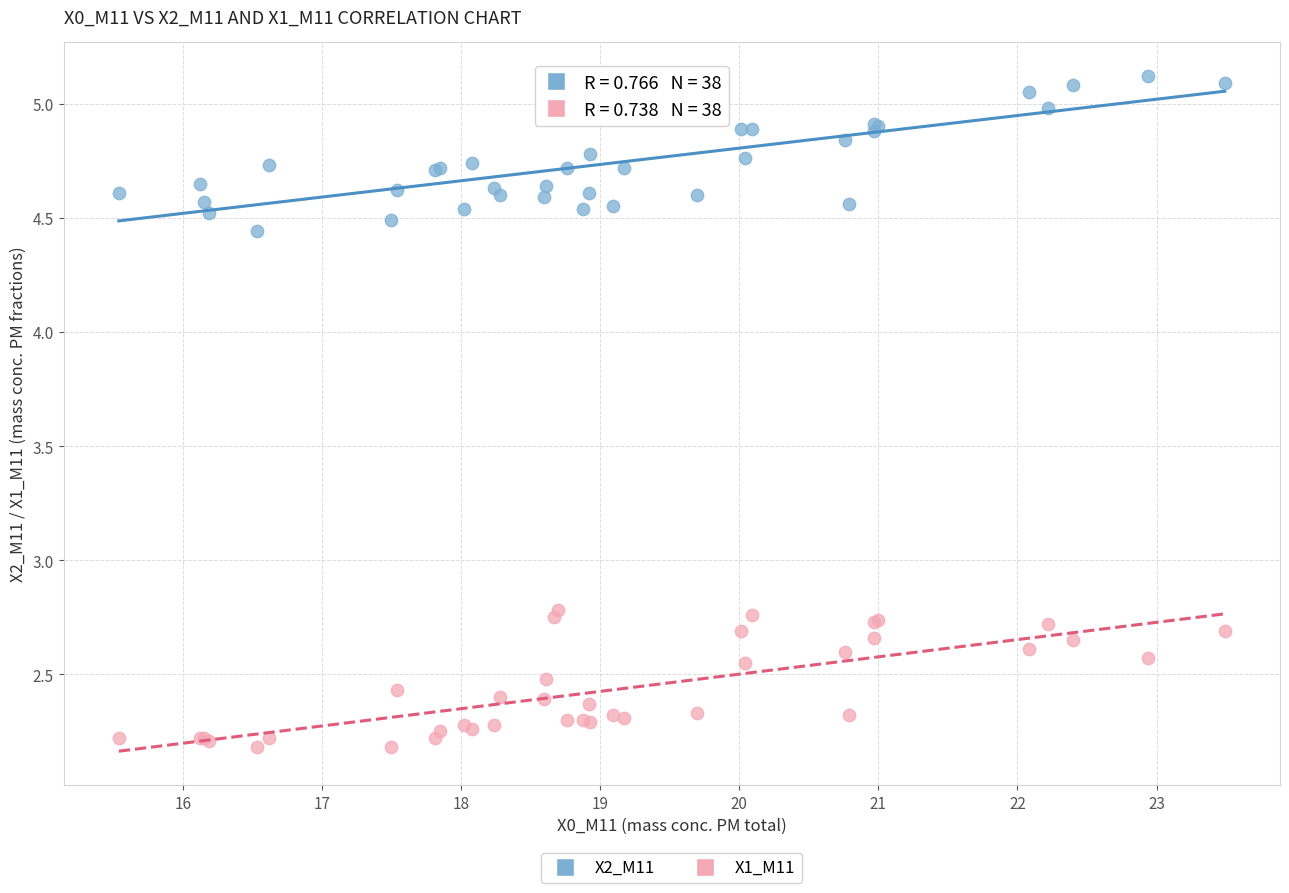

What is the X range (max minus min) for the scatter plot?

7.9